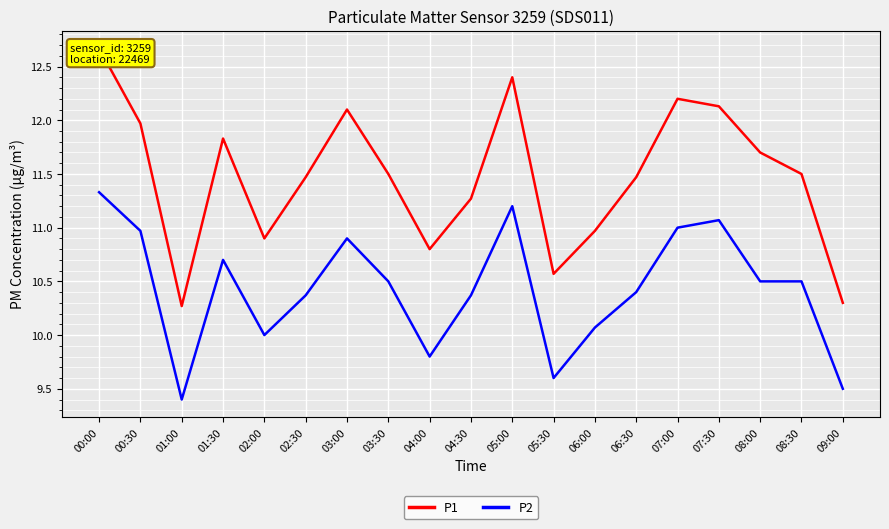

True or false: P1 has a value of 11.5 at 02:30.

True